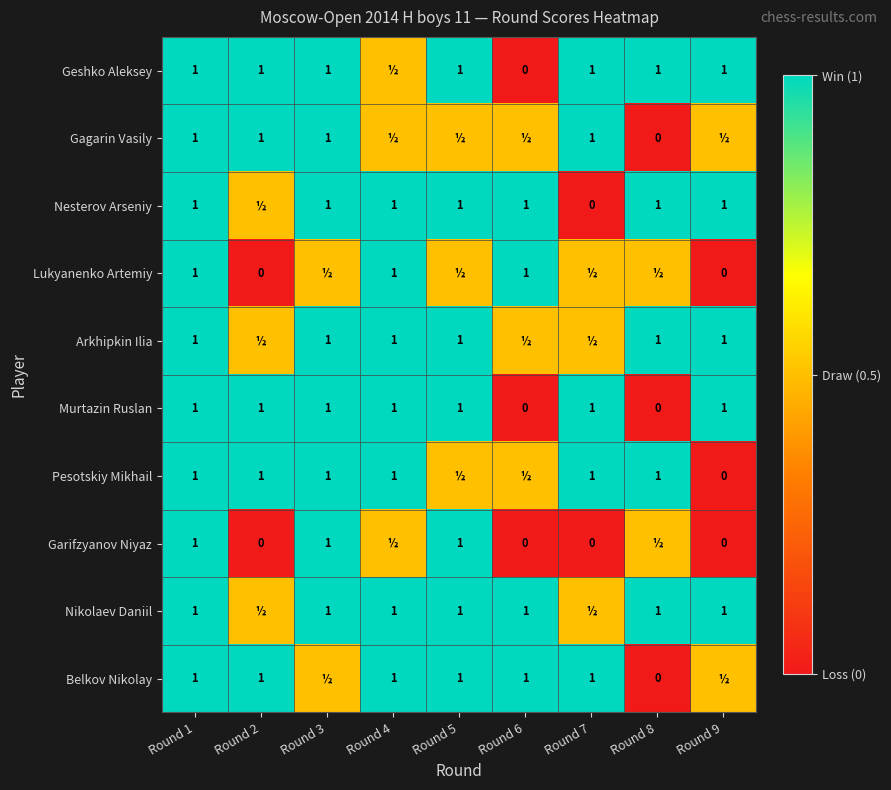

What is the difference between the maximum and minimum values in the Murtazin Ruslan series?

1.0